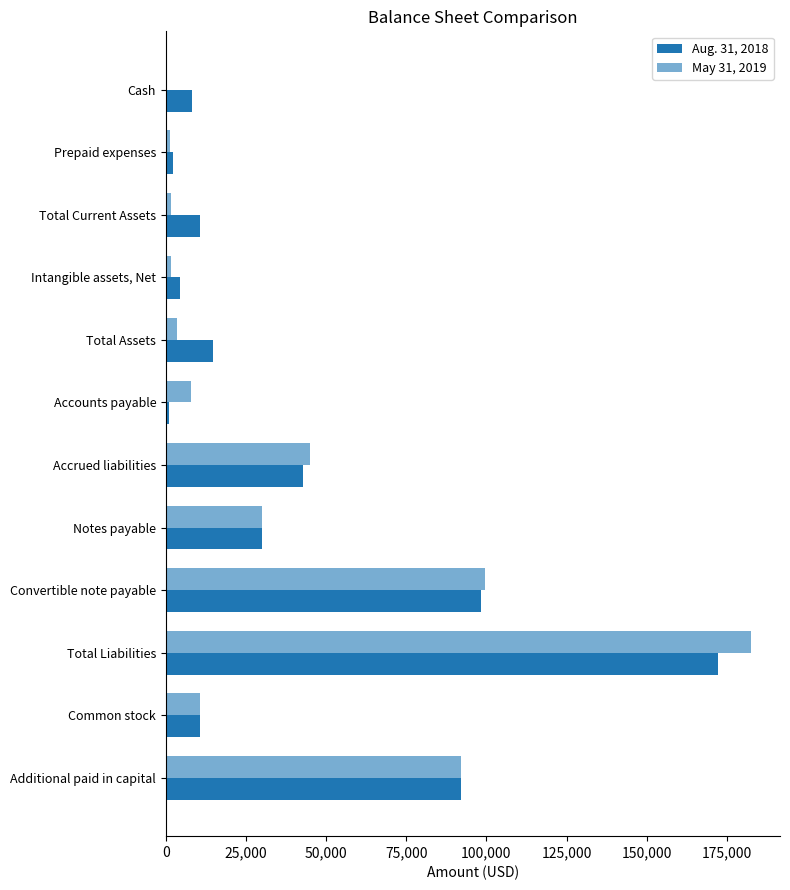

How many categories are shown in the chart?

12